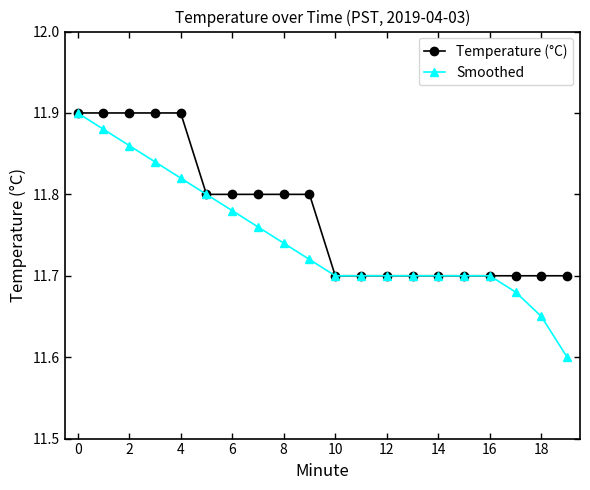

Which series has the largest range (max minus min)?

Smoothed